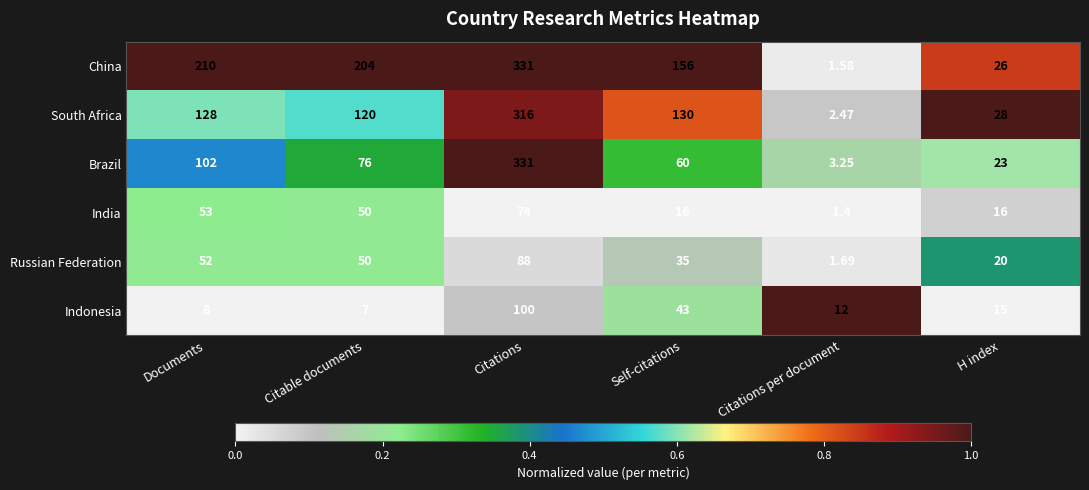

Count the number of data series in this chart.

6